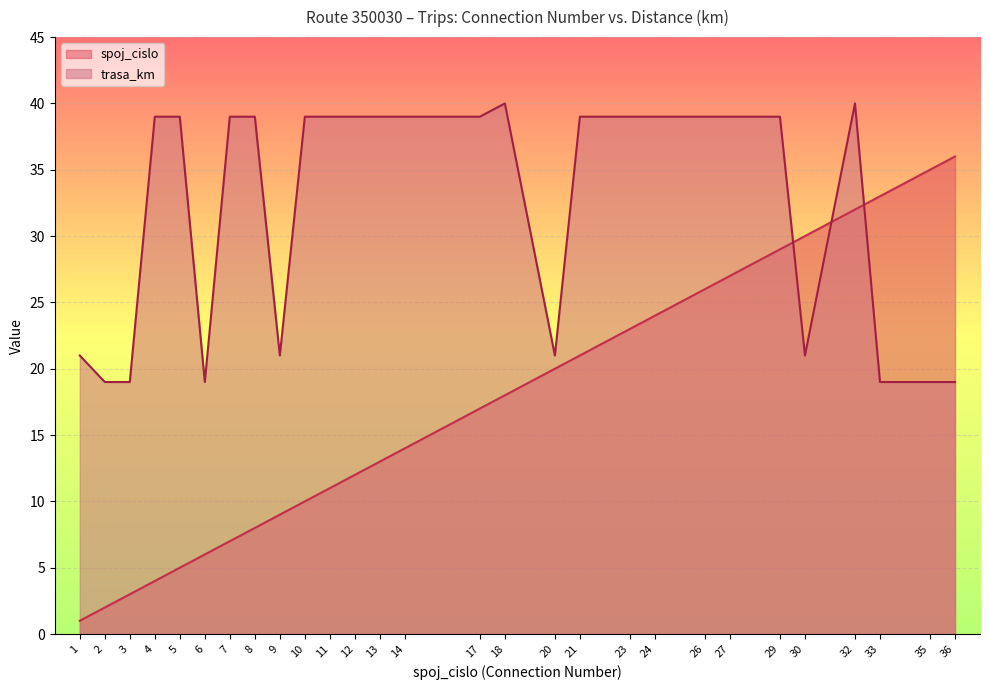

List the series in order of their overall mean, lowest first.

spoj_cislo, trasa_km